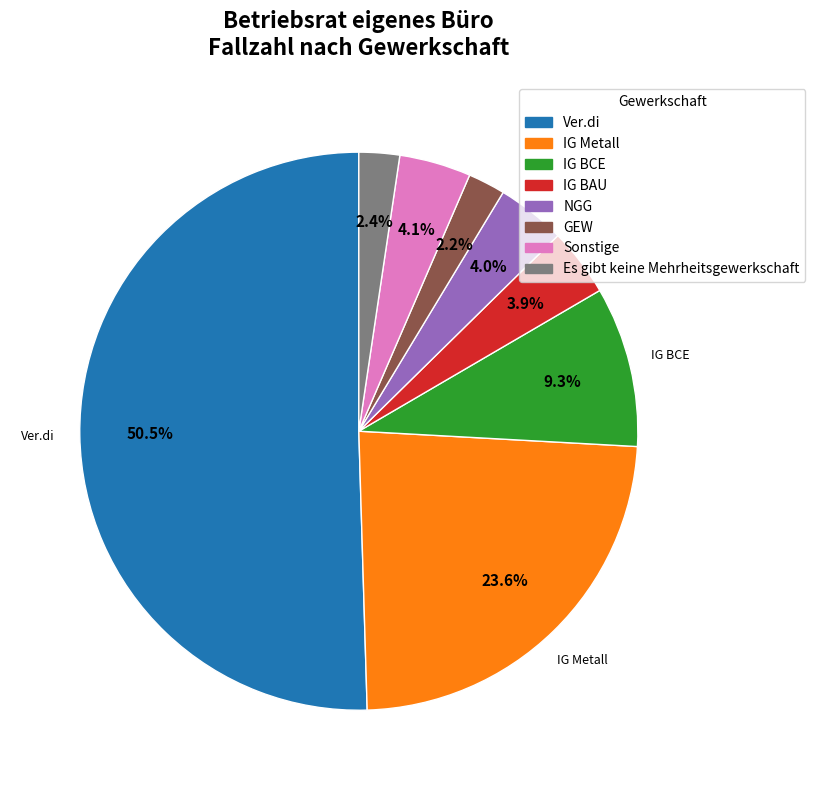

To the nearest percent, what percentage of the pie is Sonstige?

4%